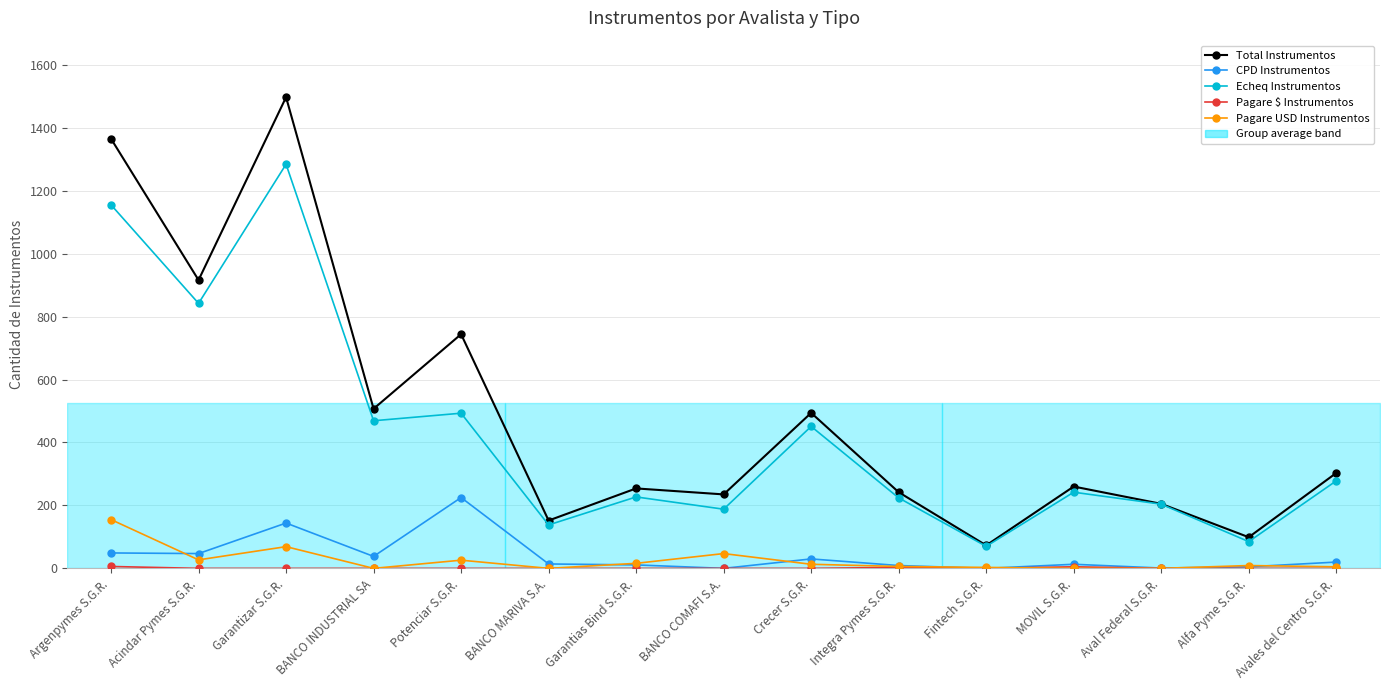

What is the total value across all series at Fintech S.G.R.?

146